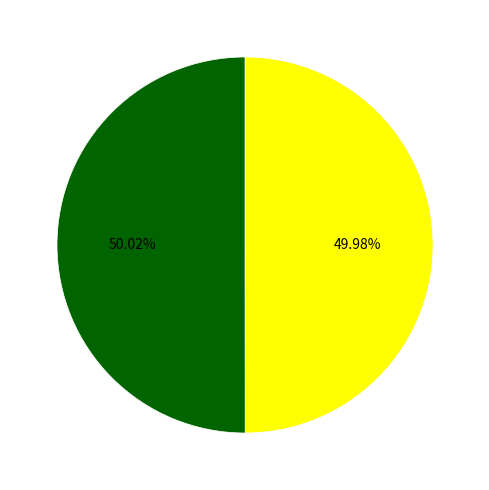

Is there any slice that represents more than half of the pie?

Yes